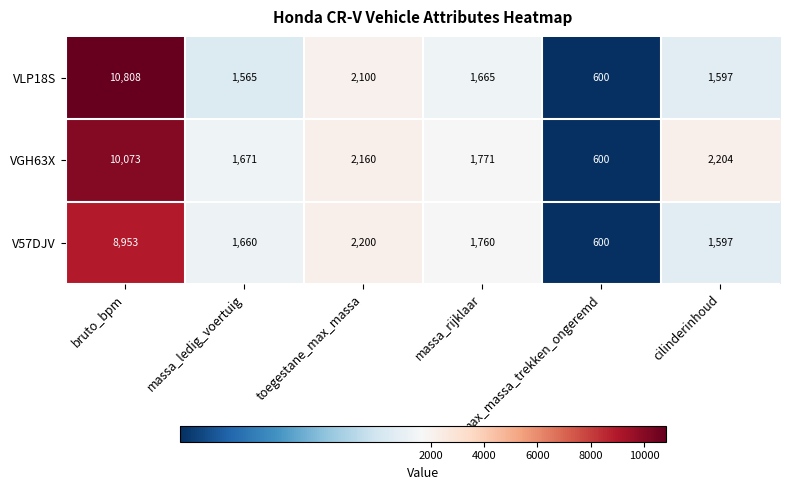

Which series has the widest spread of values?

VLP18S